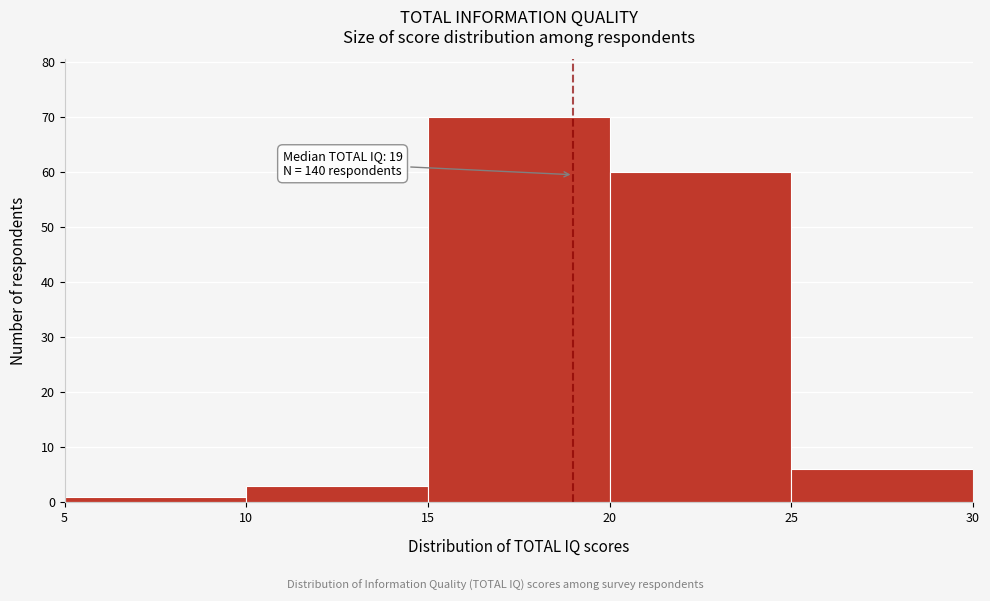

Over which range of the x-axis is the bar tallest?

15 to 20